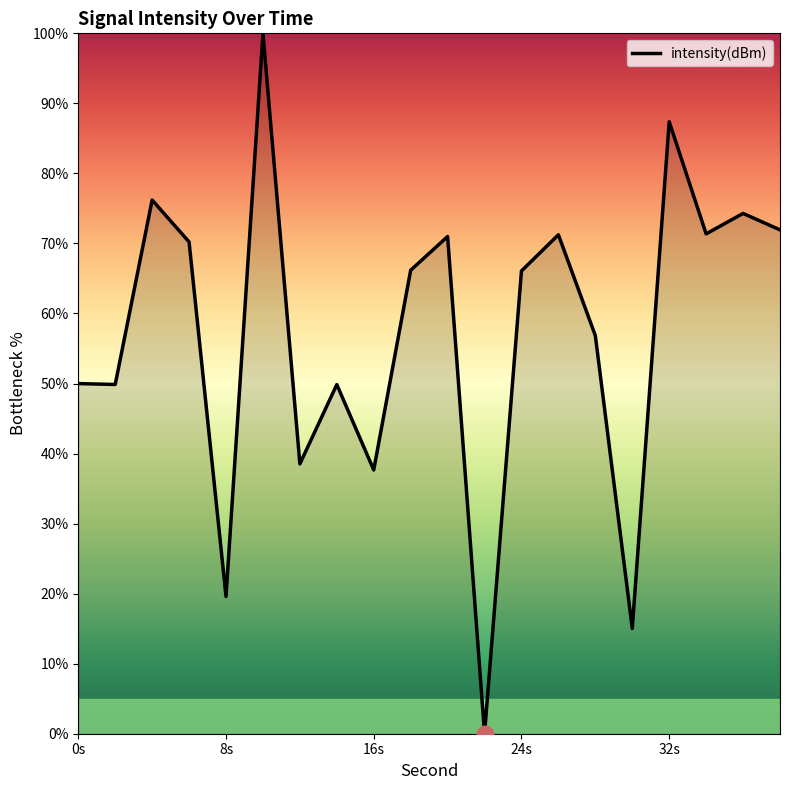

What is the difference between the maximum and minimum values?

100.0